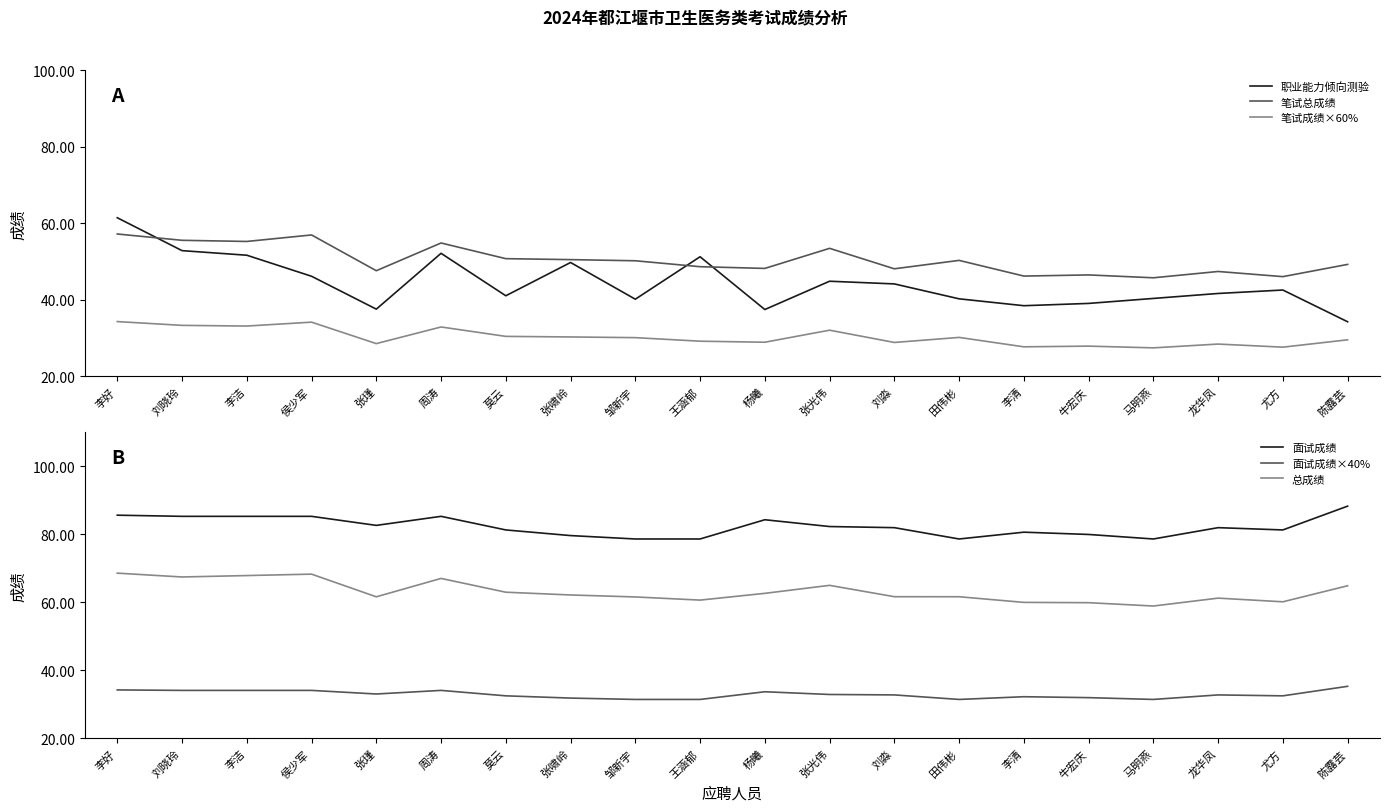

True or false: 笔试成绩×60% and 笔试总成绩 intersect in this chart.

False